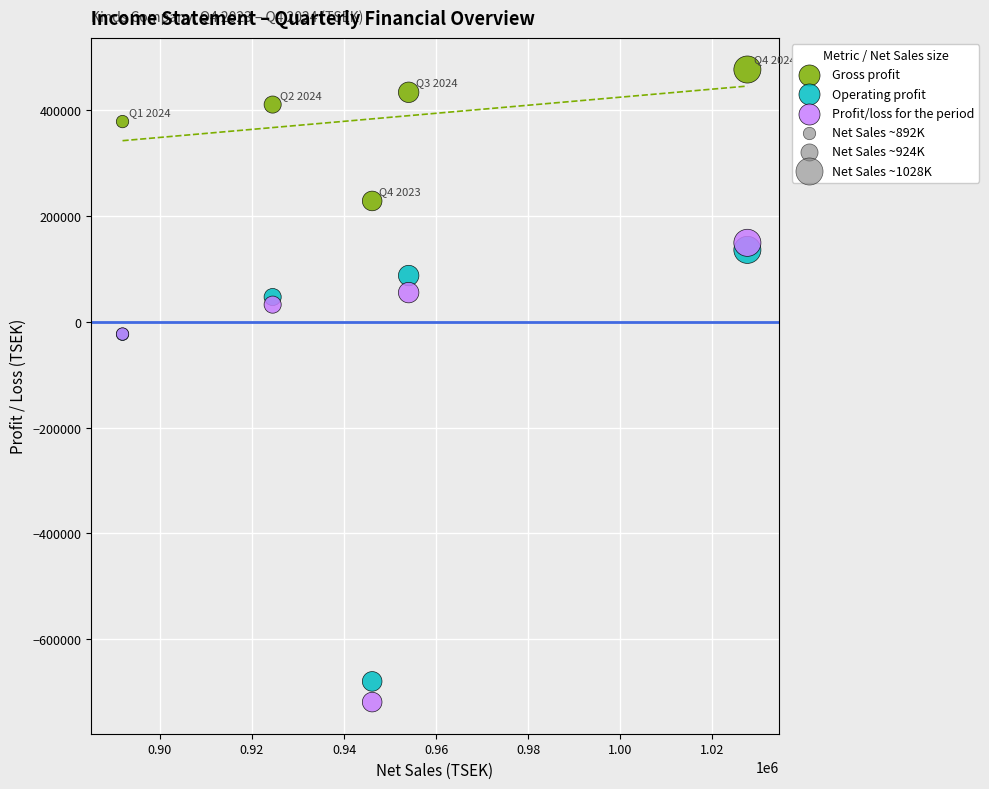

Which series has the largest Y range (max minus min)?

Profit/loss for the period